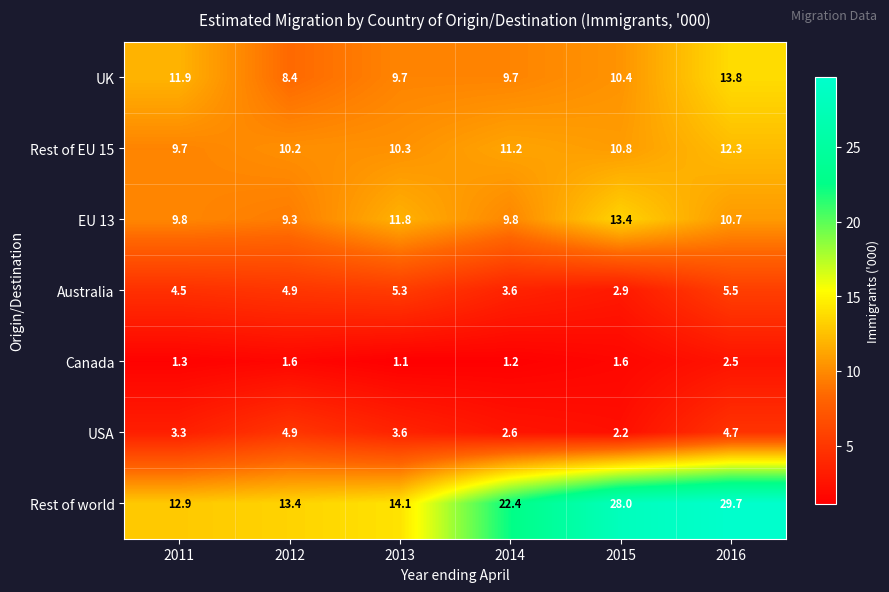

What is the minimum value for EU 13?

9.3